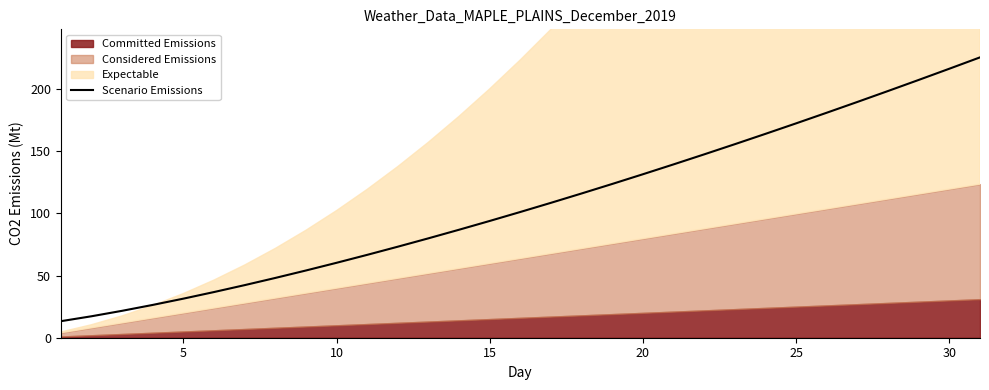

What is the difference between the maximum and minimum values?

212.3